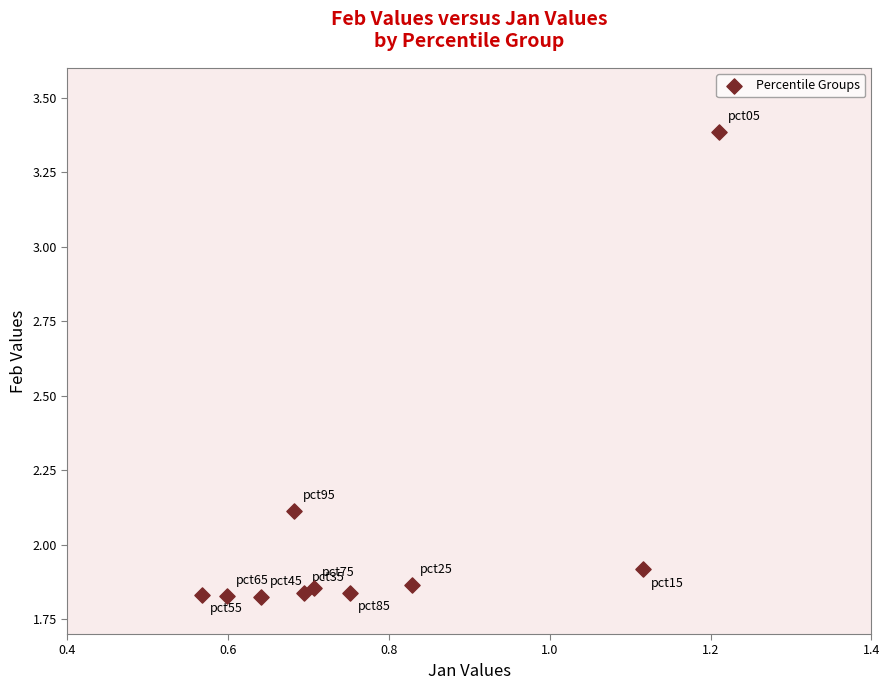

What is the average Y value?

2.0